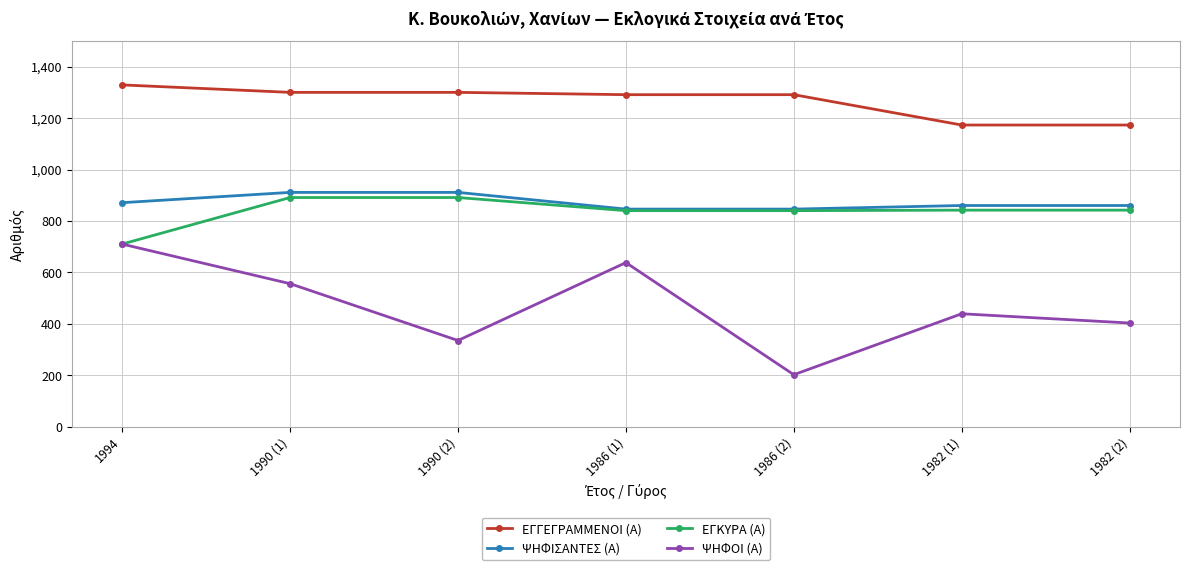

Rank the series by their maximum value, from lowest to highest.

ΨΗΦΟΙ (Α), ΕΓΚΥΡΑ (Α), ΨΗΦΙΣΑΝΤΕΣ (Α), ΕΓΓΕΓΡΑΜΜΕΝΟΙ (Α)